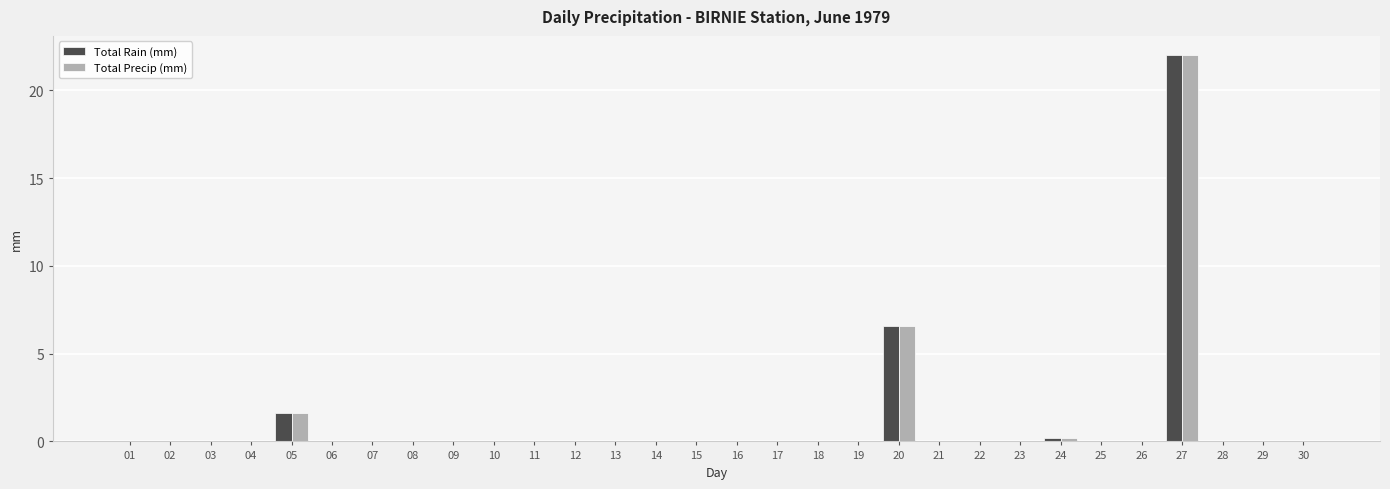

What is the greatest value displayed?

22.0